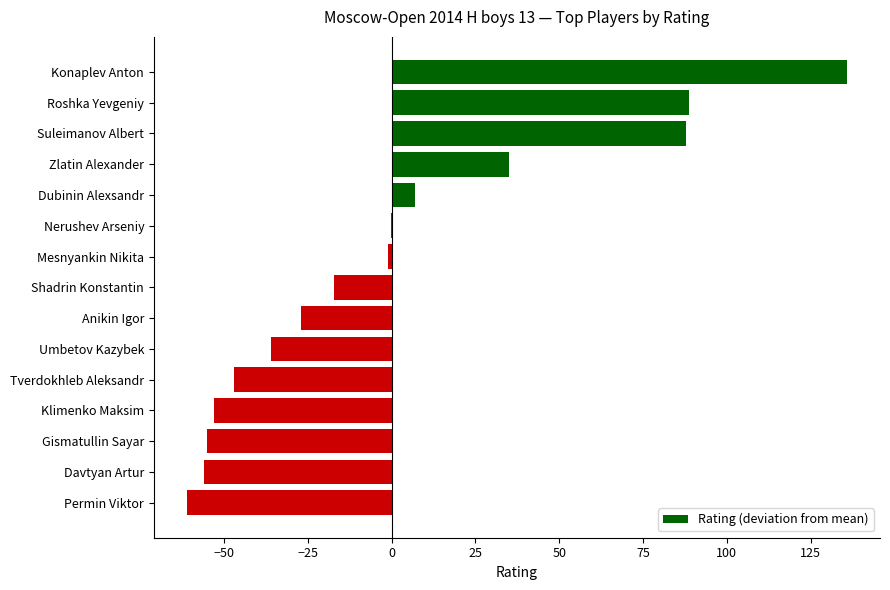

What is the maximum value shown in the chart?

135.9